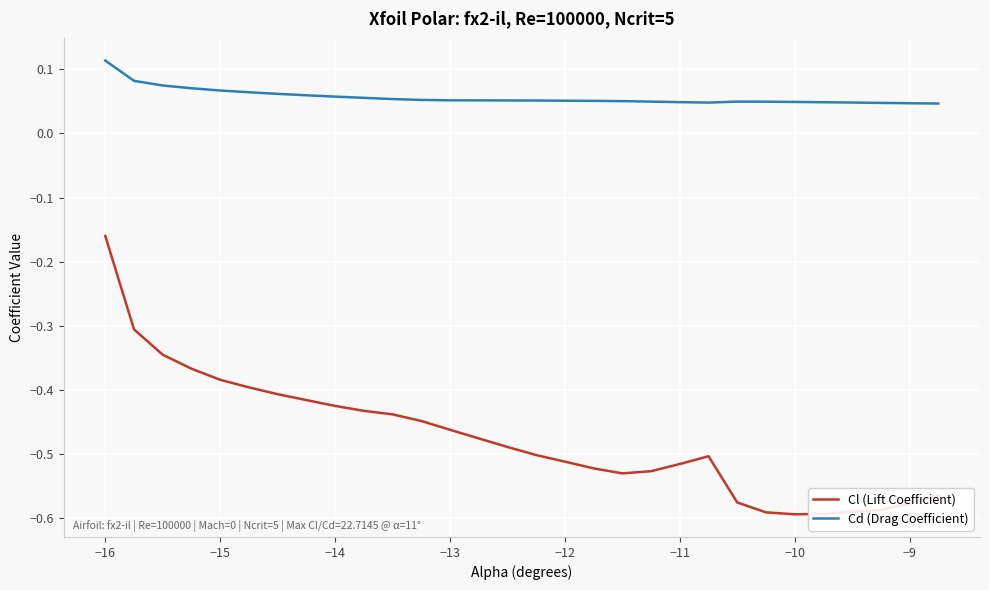

List the series in order of their peak value, lowest first.

Cl (Lift Coefficient), Cd (Drag Coefficient)